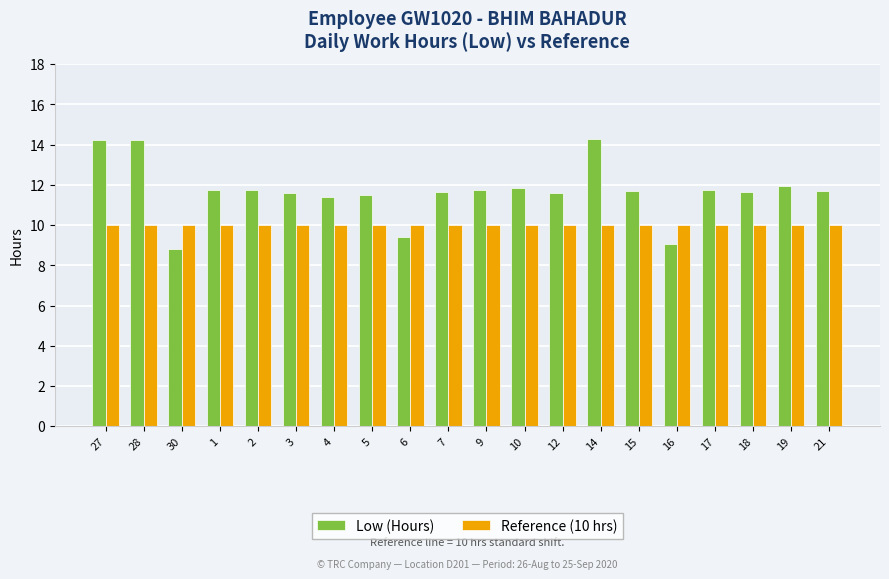

What is the value of the Reference (10 hrs) bar at the 7th from the left?

10.0